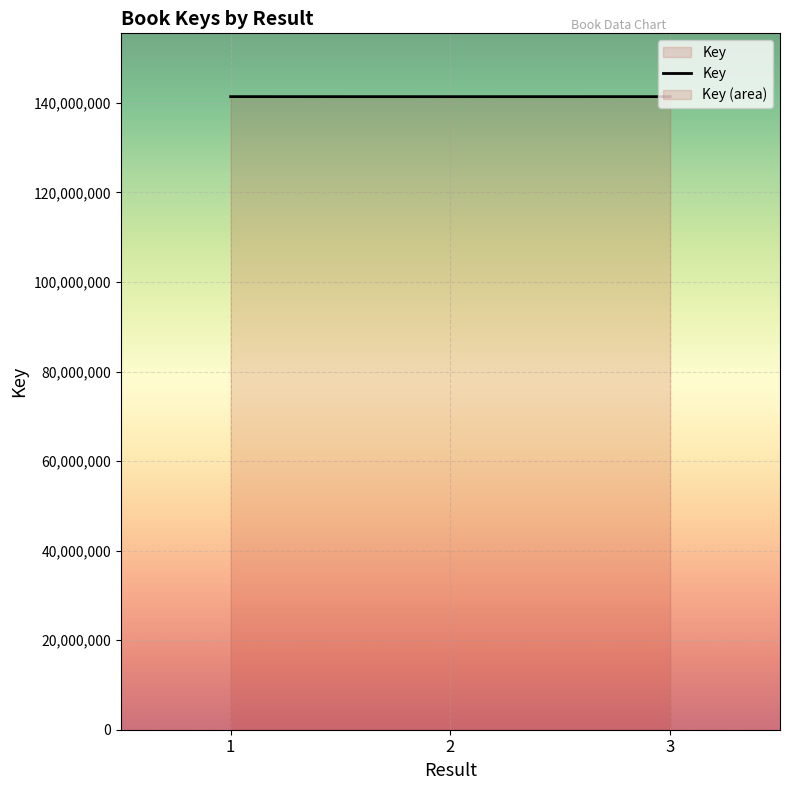

What is the minimum value shown in the chart?

141406022